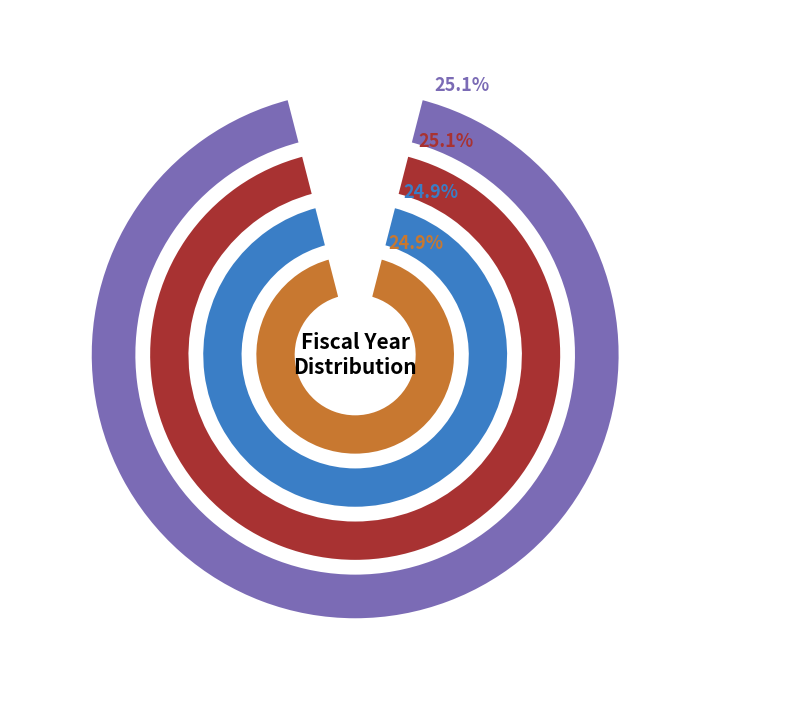

Is the sum of Integrating Science on a Sphere and The Tech Museum Environmental Literacy greater than half?

No